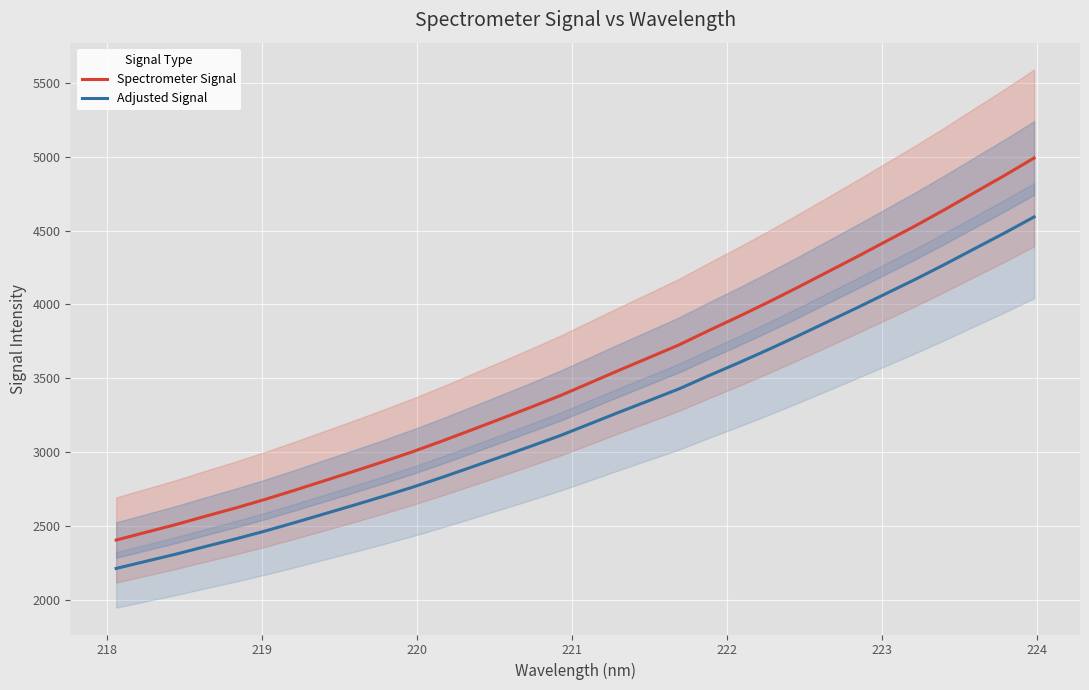

What is the lowest value of the Adjusted Signal series?

2211.2